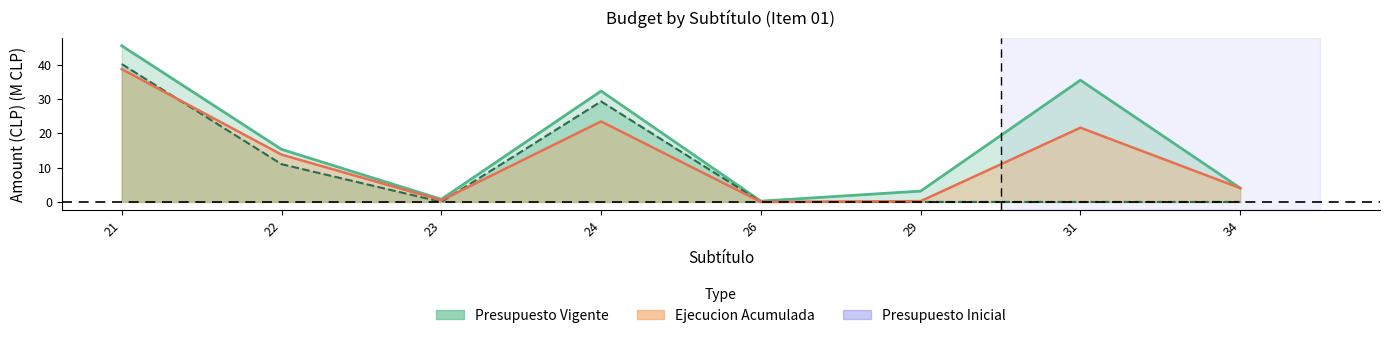

The Presupuesto Vigente series shows 32.3 at 24. True or false?

True